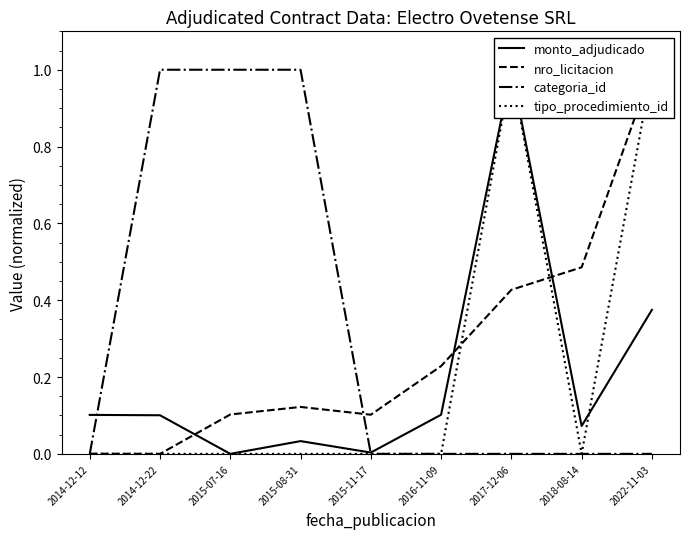

Which series has the largest total across all categories?

categoria_id